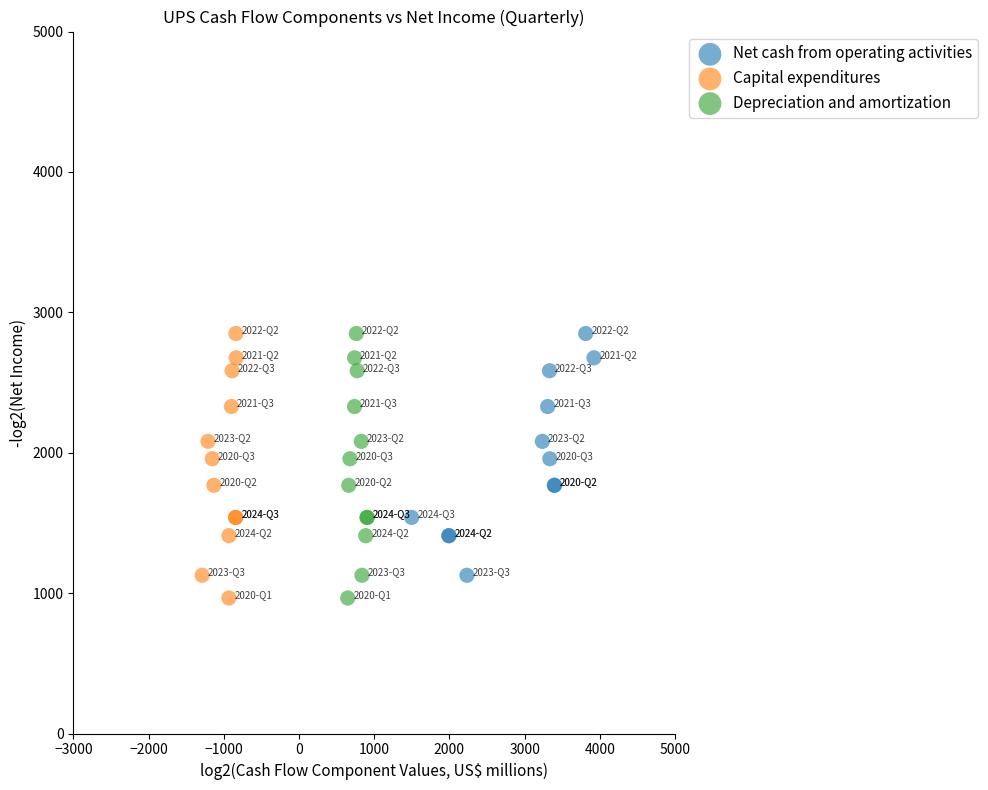

What are all the series names shown in the legend?

Net cash from operating activities, Capital expenditures, Depreciation and amortization